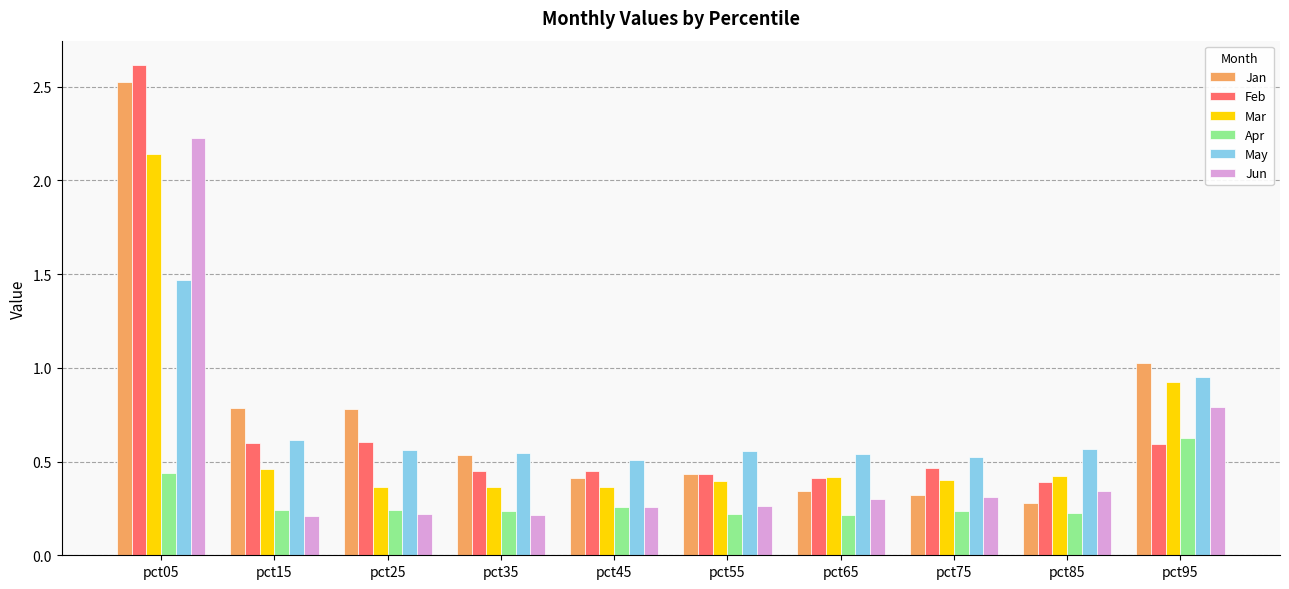

What is the average value of the May series?

0.7